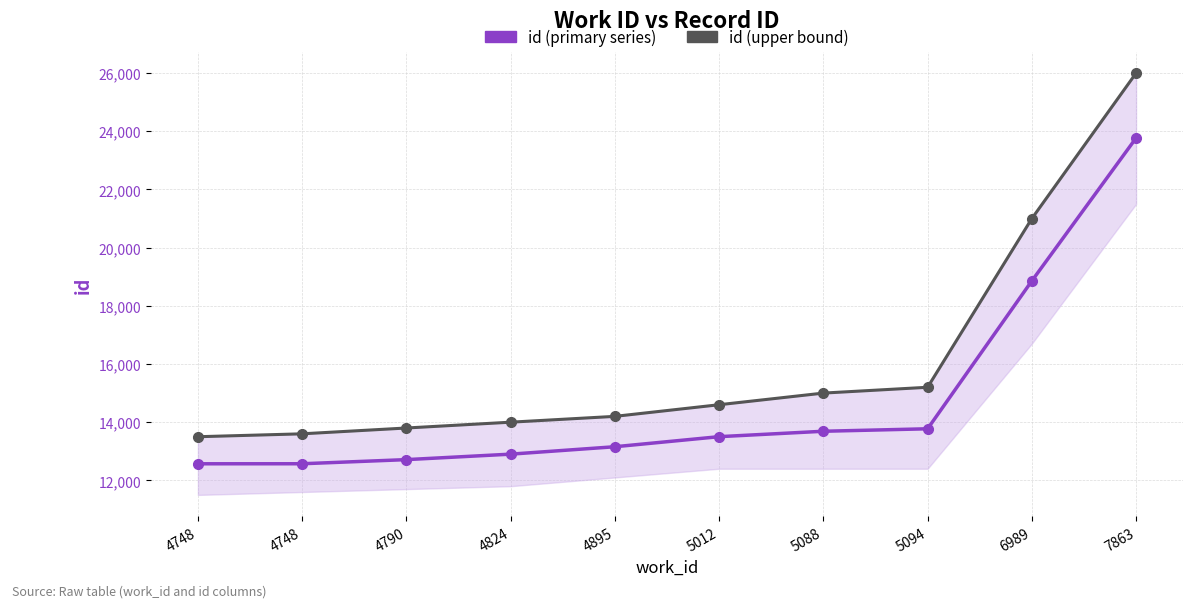

List the series in order of their peak value, lowest first.

id (primary series), id (upper bound)